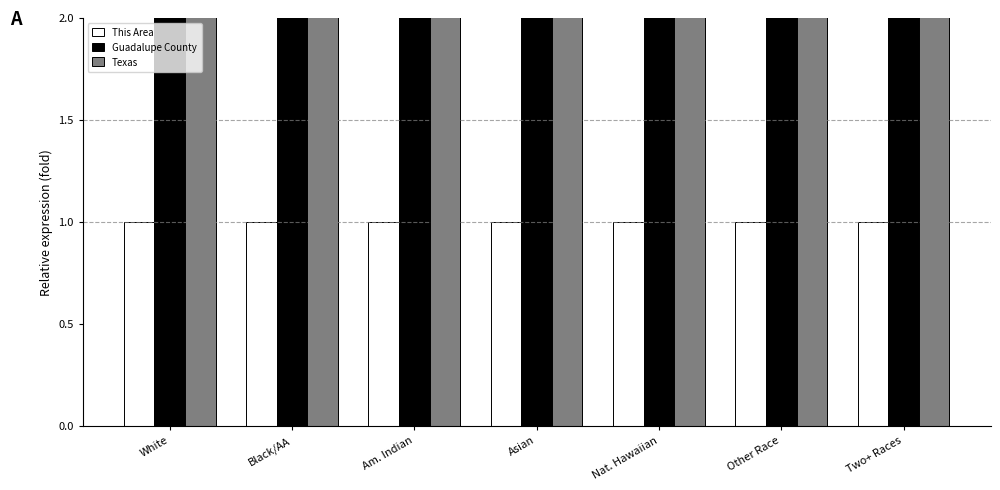

What are all the series names shown in the legend?

This Area, Guadalupe County, Texas